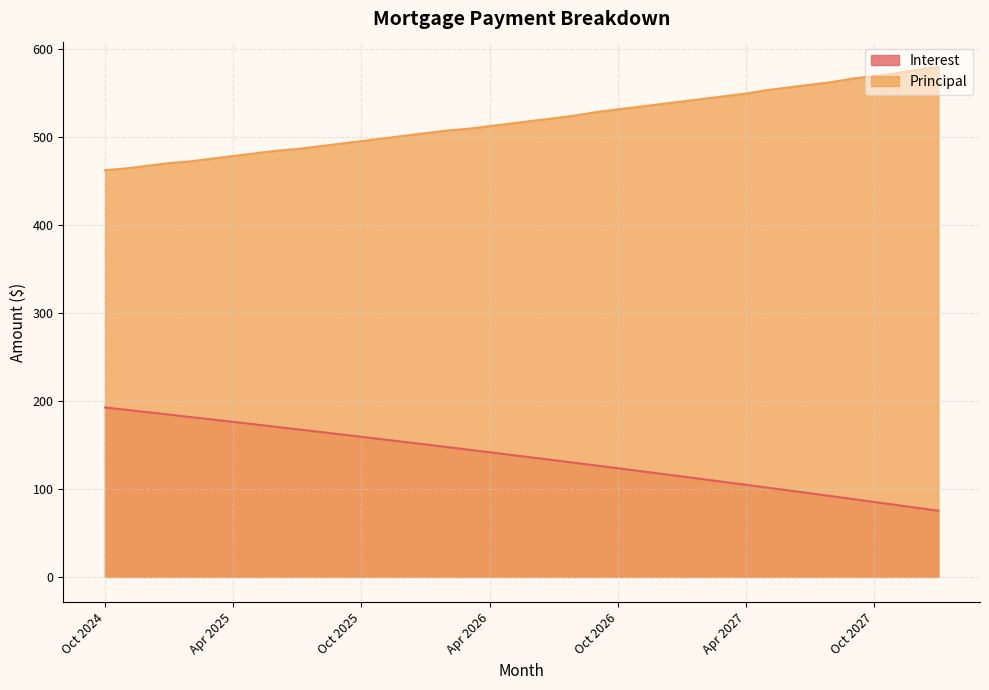

List the series in order of their overall mean, lowest first.

Interest, Principal